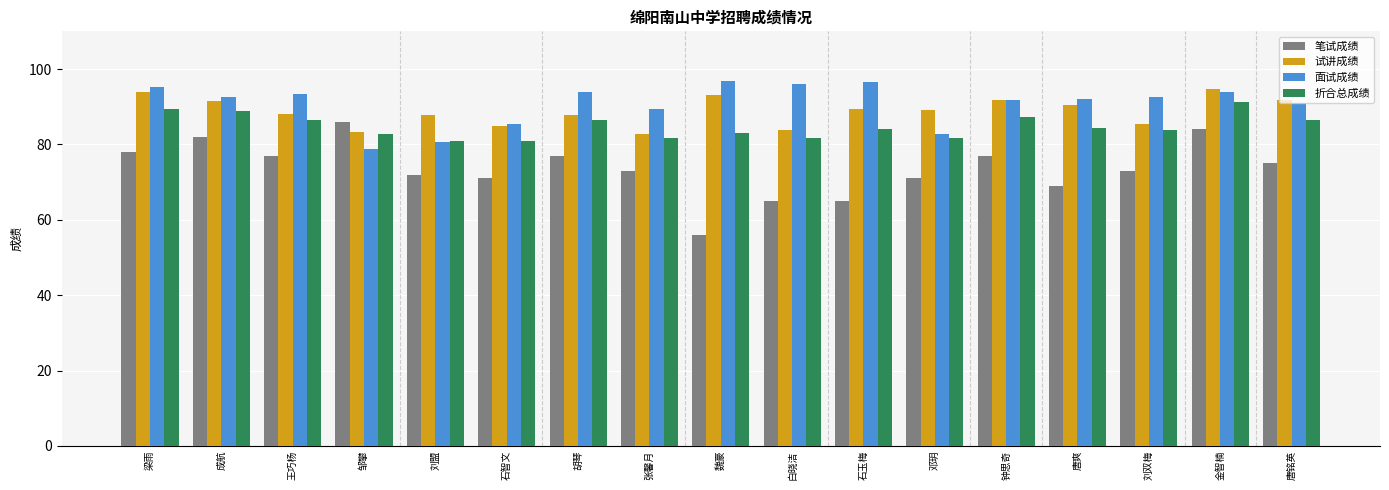

Are the bars horizontal?

No